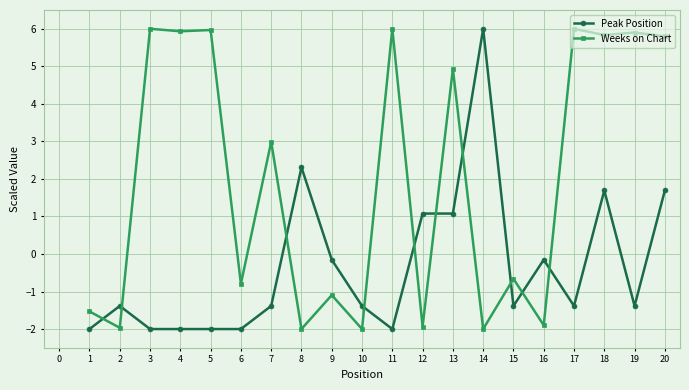

True or false: Weeks on Chart has more than 0 interior local peaks.

True